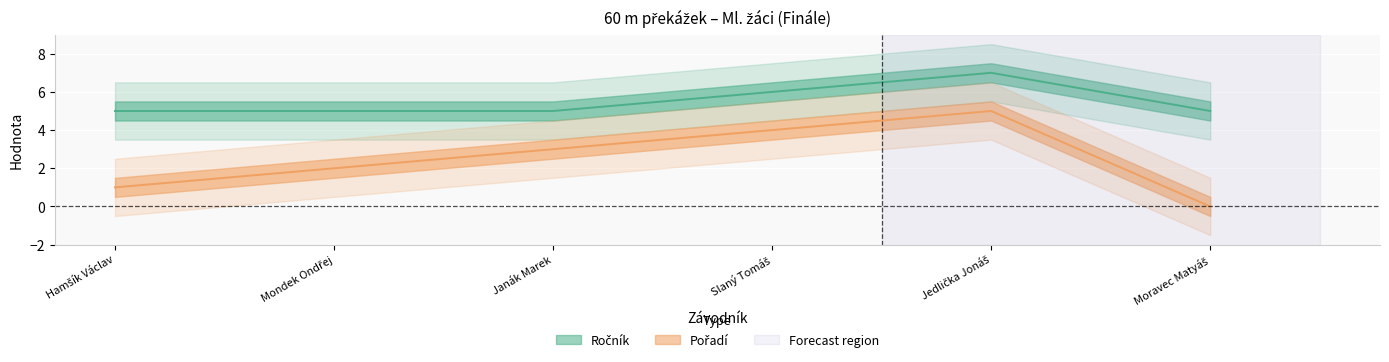

At which label is Pořadí closest to 2?

Mondek Ondřej